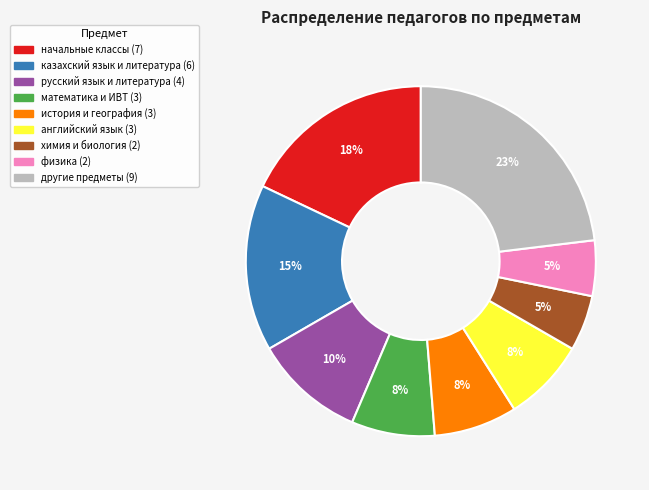

Is there a majority slice in this chart?

No